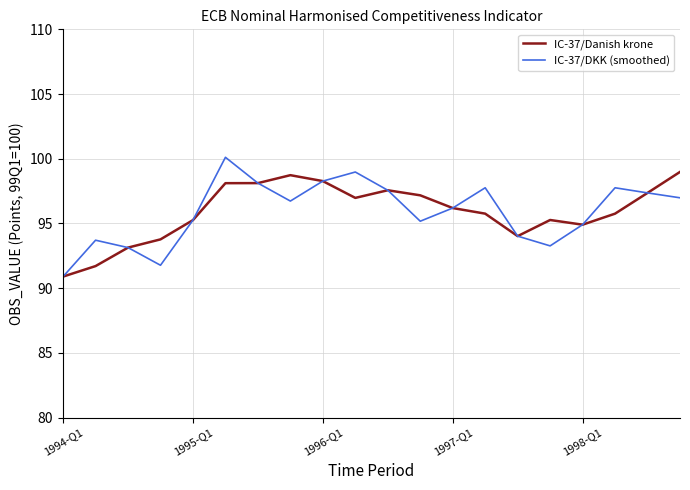

Does the chart have visible grid lines?

Yes